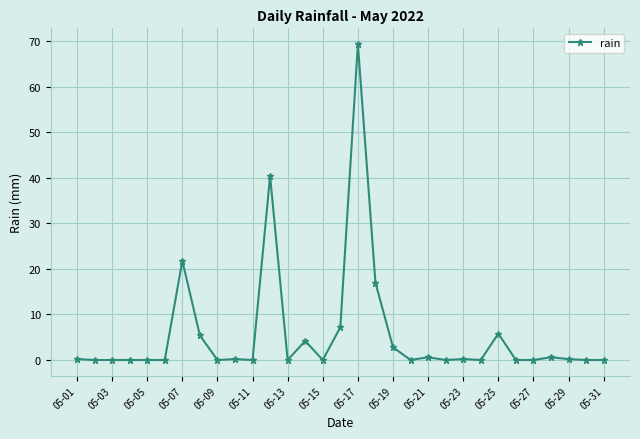

What is the average value?

5.7